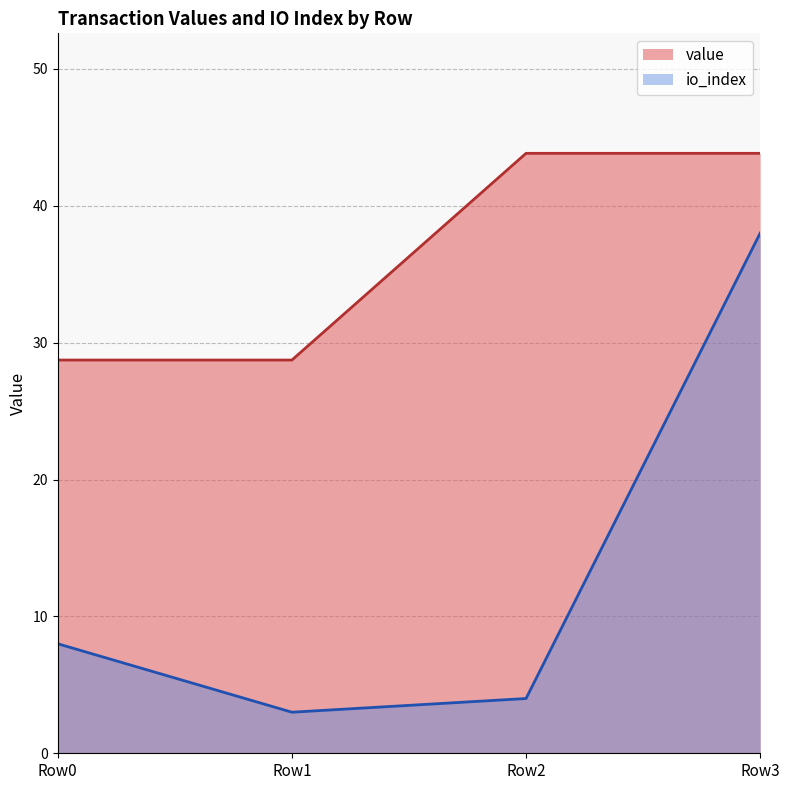

Which series has the widest spread of values?

io_index